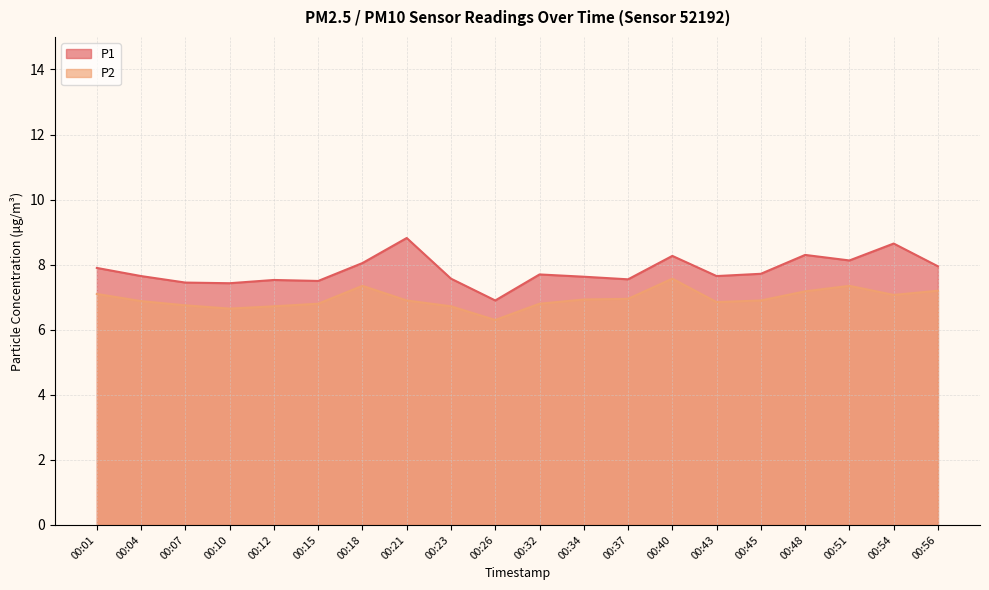

What are all the series names shown in the legend?

P1, P2